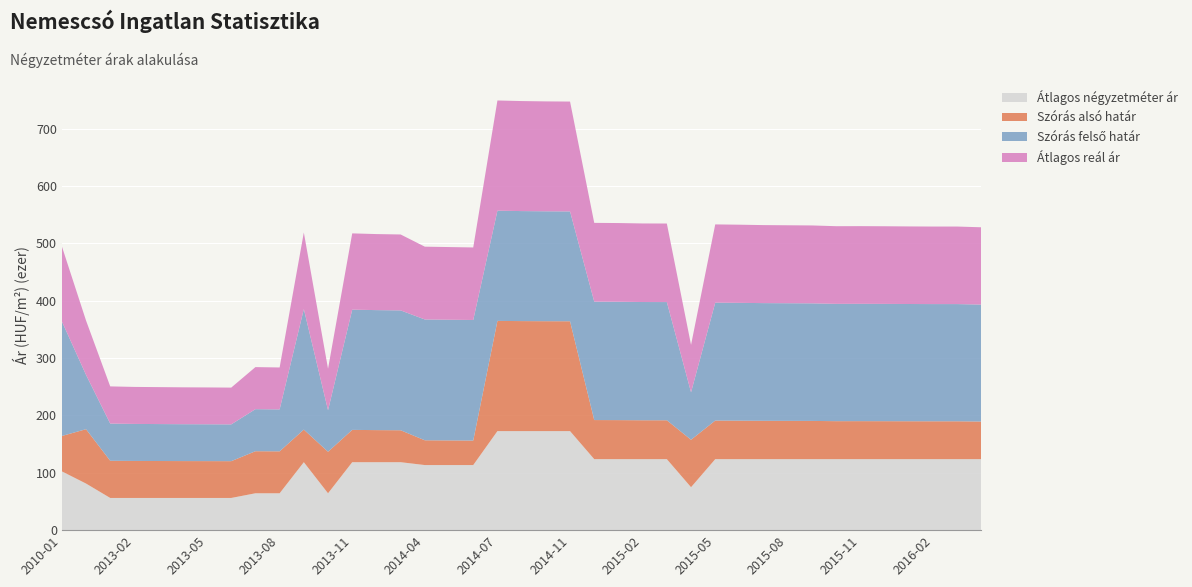

Reading left to right, transcribe all the data shown in this chart.

Átlagos négyzetméter ár: 102510	81250	56125	56125	56125	56125	56125	56125	64285	64285	118475	64285	118475	118475	118475	113475	113475	113475	172666	172666	172666	172666	123770	123770	123770	123770	74875	123770	123770	123770	123770	123770	123770	123770	123770	123770	123770	123770	123770
Szórás alsó határ: 61650	94738	64827	64524	64407	64290	64224	64124	73315	73107	56829	72364	56322	55918	55684	43188	42964	42740	192116	191779	191587	191490	68150	68047	67807	67773	82706	67261	67091	66855	66753	66652	66216	66249	66182	66082	66015	66015	65583
Szórás felső határ: 199946	94738	64827	64524	64407	64290	64224	64124	73315	73107	210101	72364	209594	209190	208956	210604	210380	210156	192116	191779	191587	191490	206446	206343	206103	206069	82706	205557	205387	205151	205049	204948	204512	204545	204478	204378	204311	204311	203879
Átlagos reál ár: 130798	94738	64827	64524	64407	64290	64224	64124	73315	73107	133465	72364	132958	132554	132320	126896	126672	126448	192116	191779	191587	191490	137298	137195	136955	136921	82706	136409	136239	136003	135901	135800	135364	135397	135330	135230	135163	135163	134731